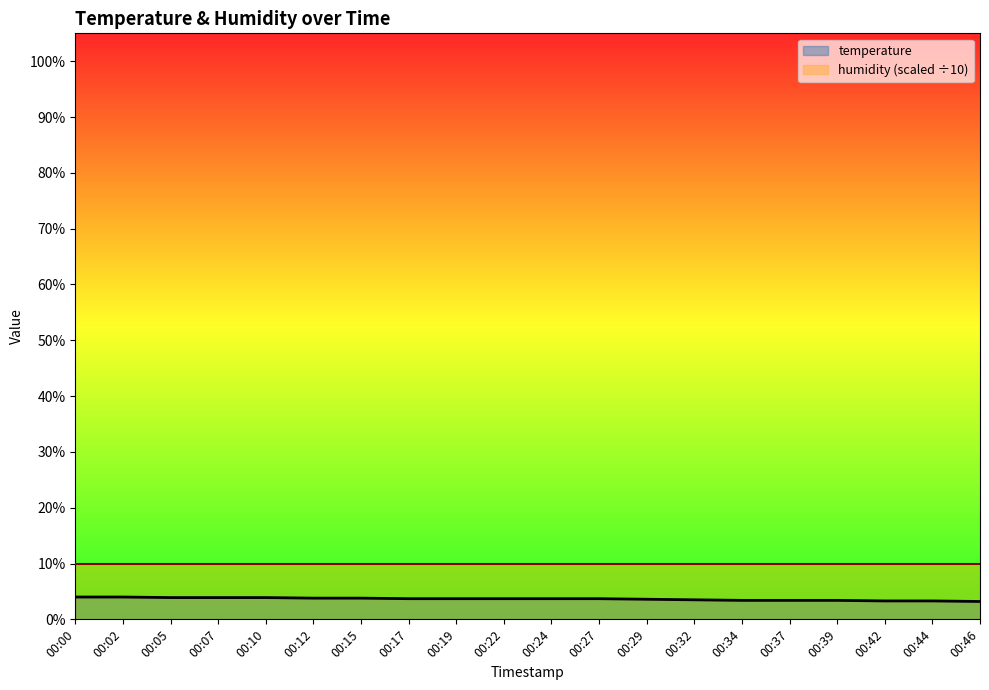

Rank the categories by value from highest to lowest.

00:00, 00:02, 00:05, 00:07, 00:10, 00:12, 00:15, 00:17, 00:19, 00:22, 00:24, 00:27, 00:29, 00:32, 00:34, 00:37, 00:39, 00:42, 00:44, 00:46